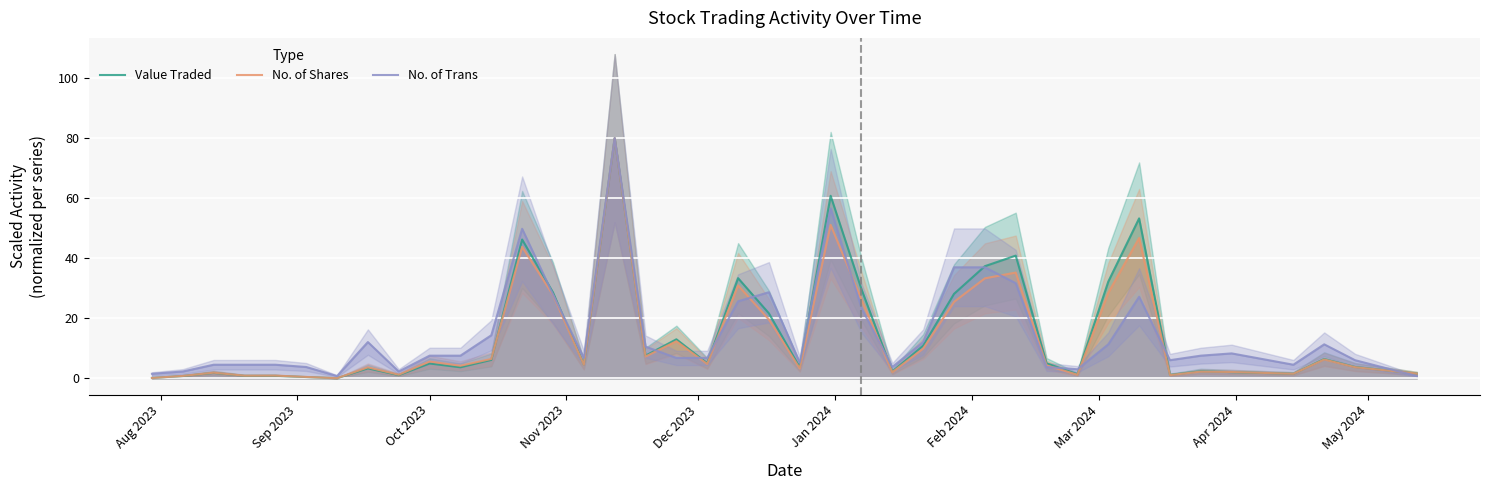

What is the value of the Value Traded point at the 29th from the left?

40.9